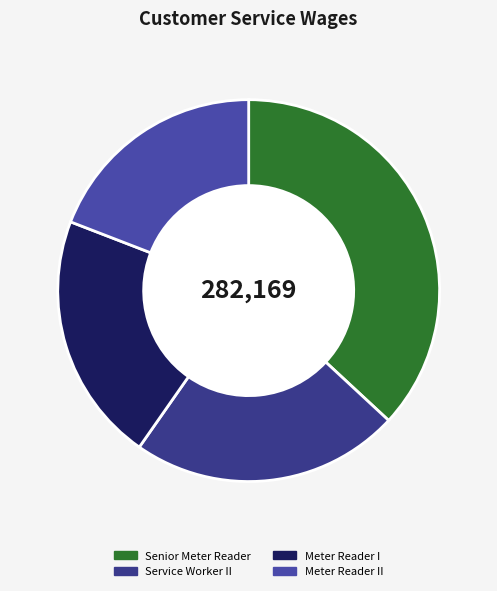

Does any single category account for the majority?

No